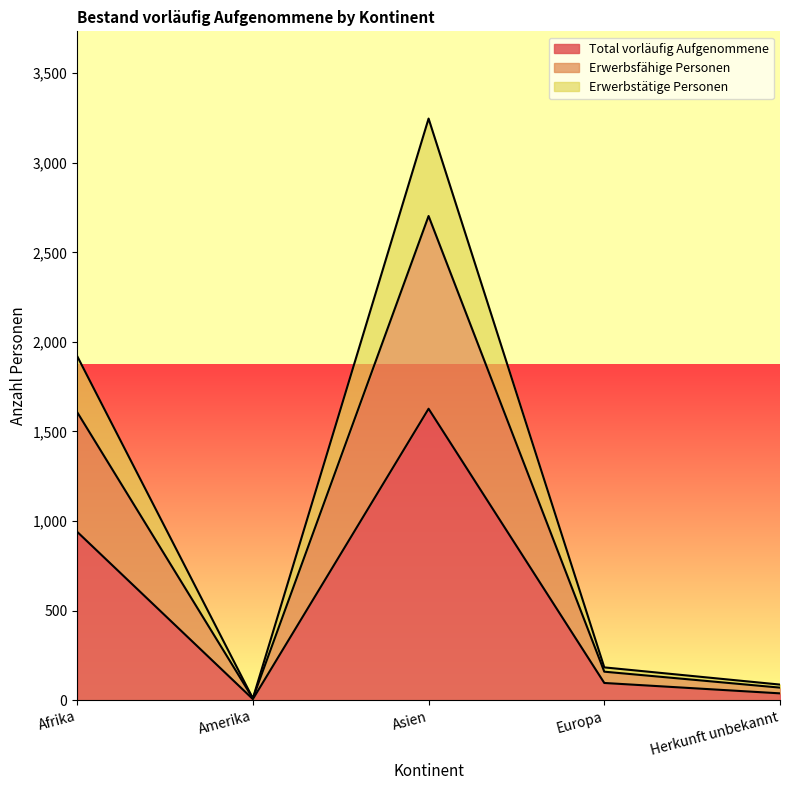

What is the total value across all series at Europa?

438